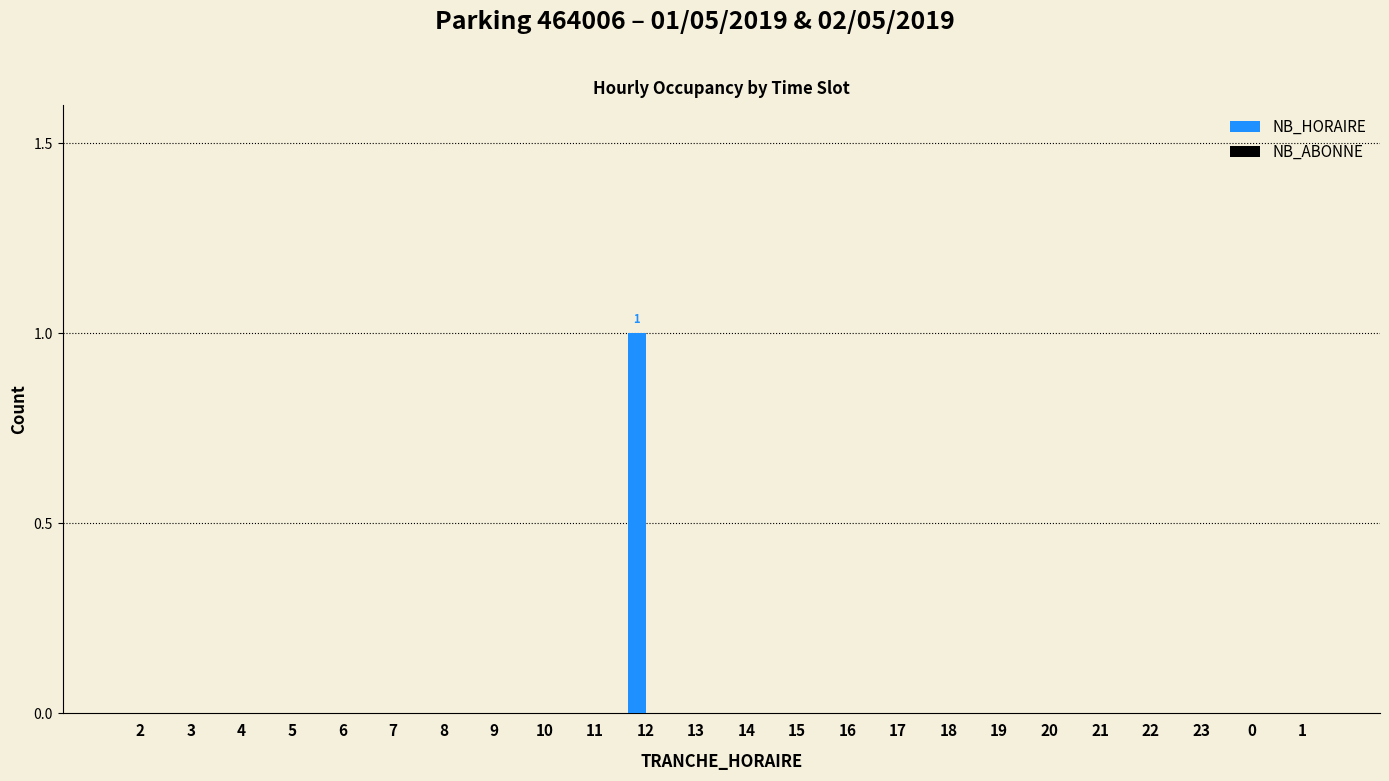

Reading right to left, list all the values displayed in this chart.

1=0	0=0	23=0	22=0	21=0	20=0	19=0	18=0	17=0	16=0	15=0	14=0	13=0	12=1	11=0	10=0	9=0	8=0	7=0	6=0	5=0	4=0	3=0	2=0